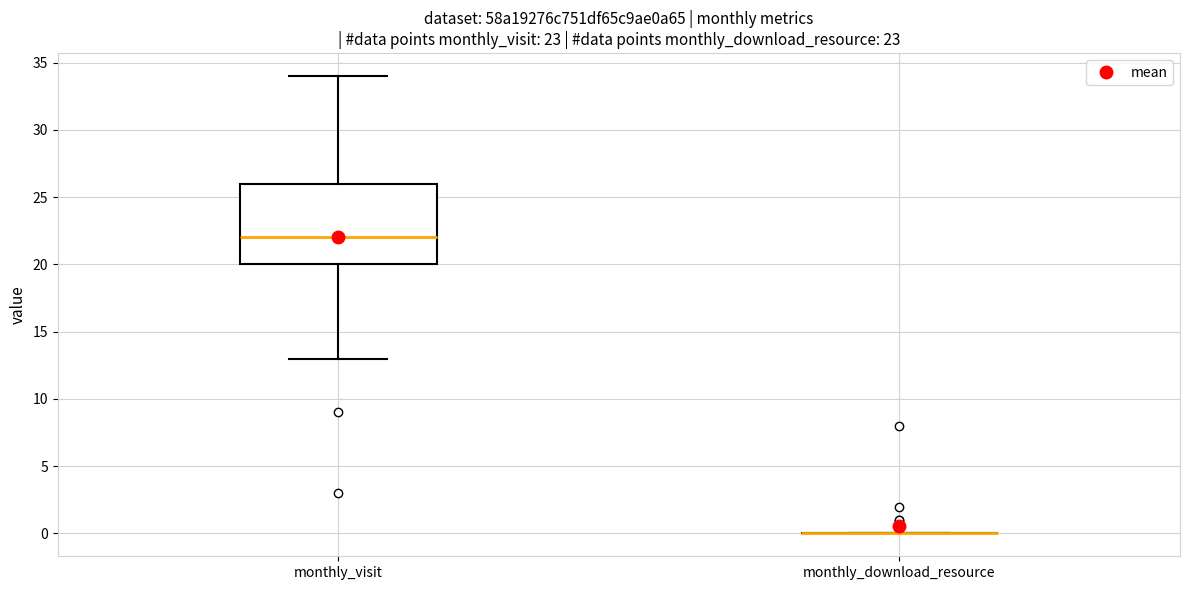

Comparing the boxes themselves (not the whiskers), which one is the tallest?

monthly_visit